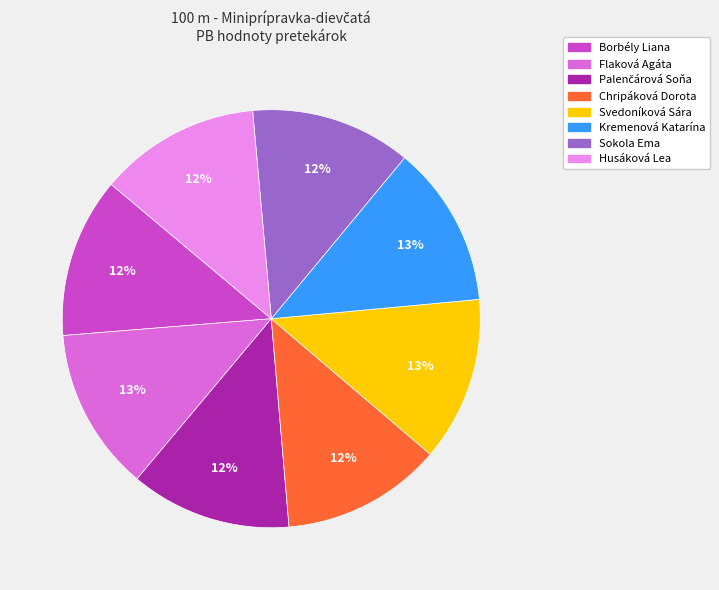

What is the ratio of the value at Chripáková Dorota to the value at Sokola Ema?

1.0